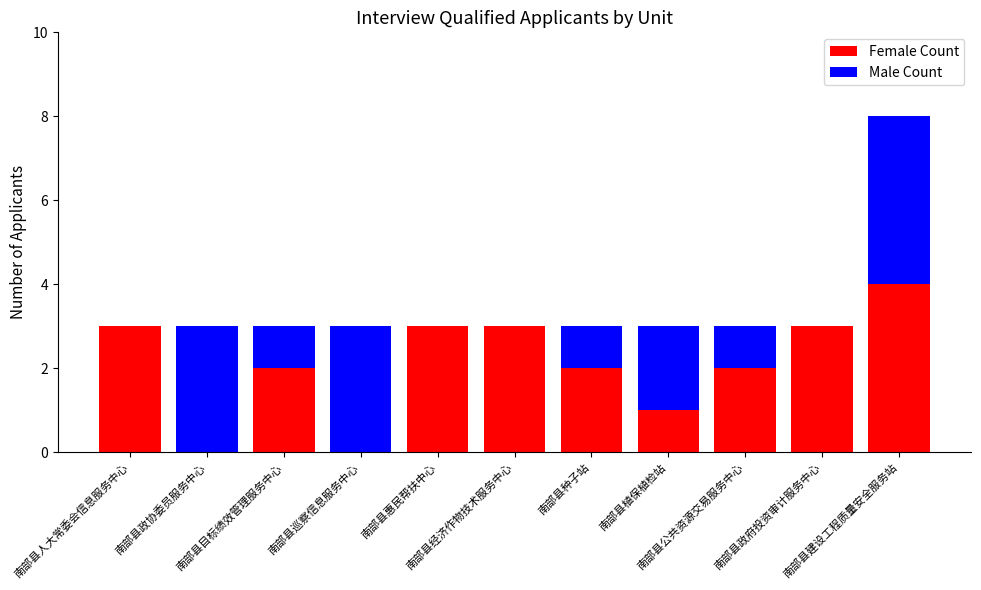

Are the bars horizontal?

No